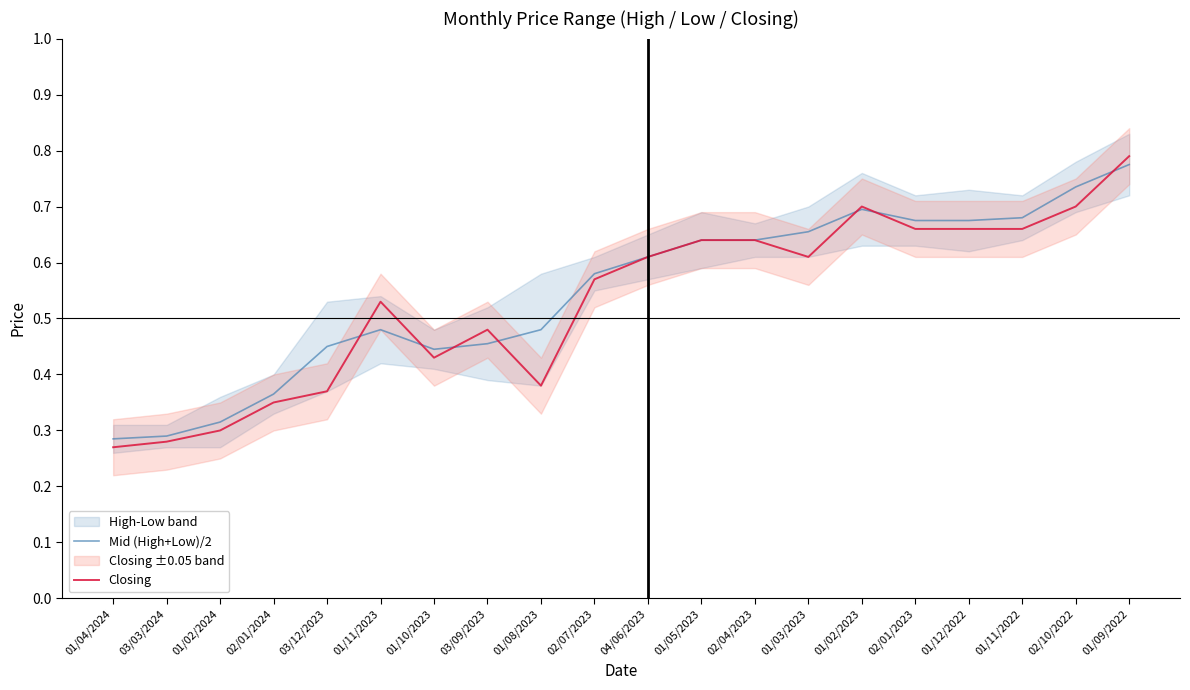

What is the maximum value shown in the chart?

0.8